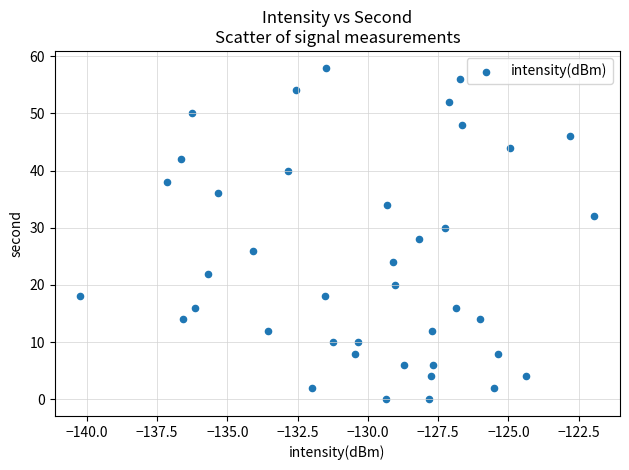

What is the range of Y values (max minus min)?

58